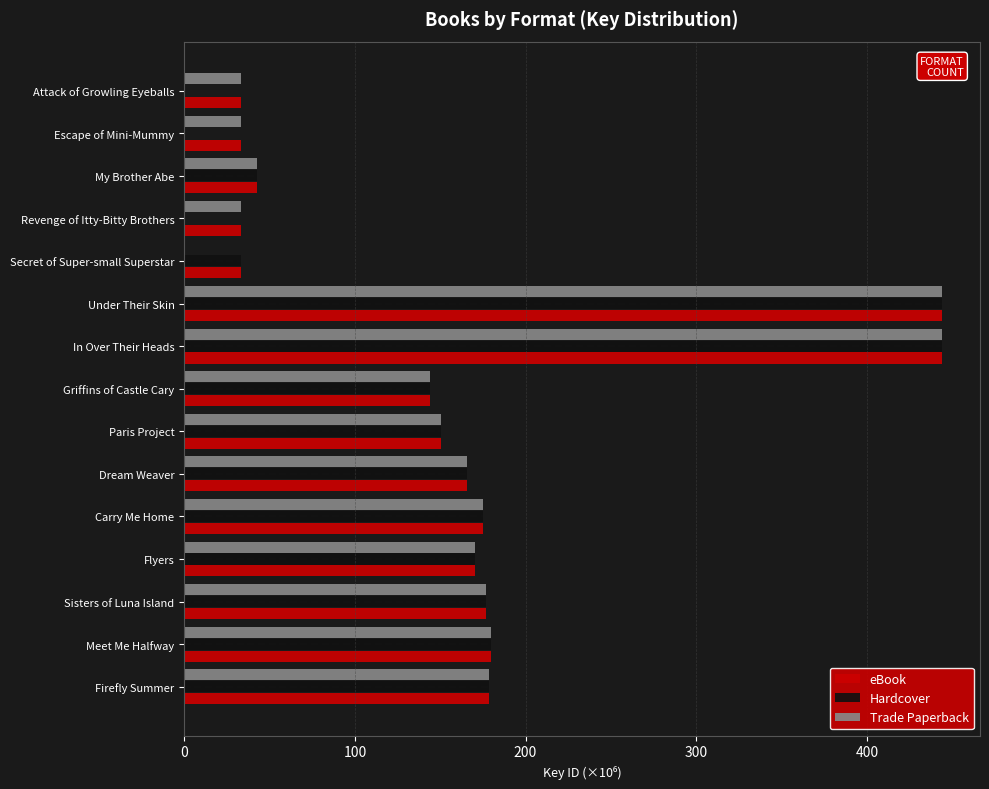

Between Dream Weaver and Secret of Super-small Superstar, which series saw the biggest shift?

Trade Paperback